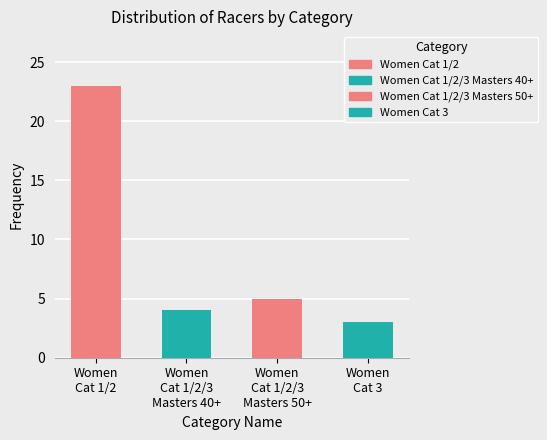

At which category does the chart reach its peak across all series?

Women Cat 1/2